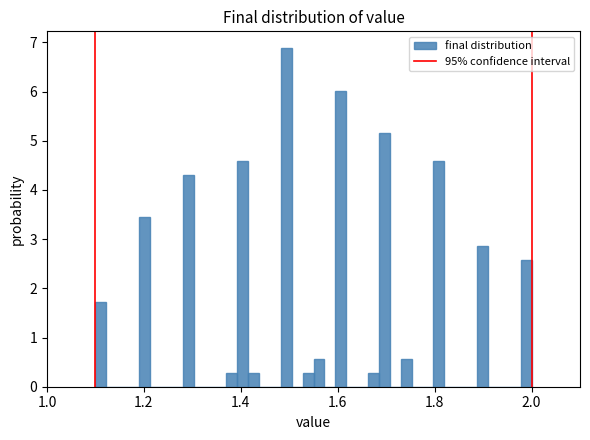

Around what value on the x-axis is the tallest bar? Give the approximate position of its centre, as read against the axis.

1.50